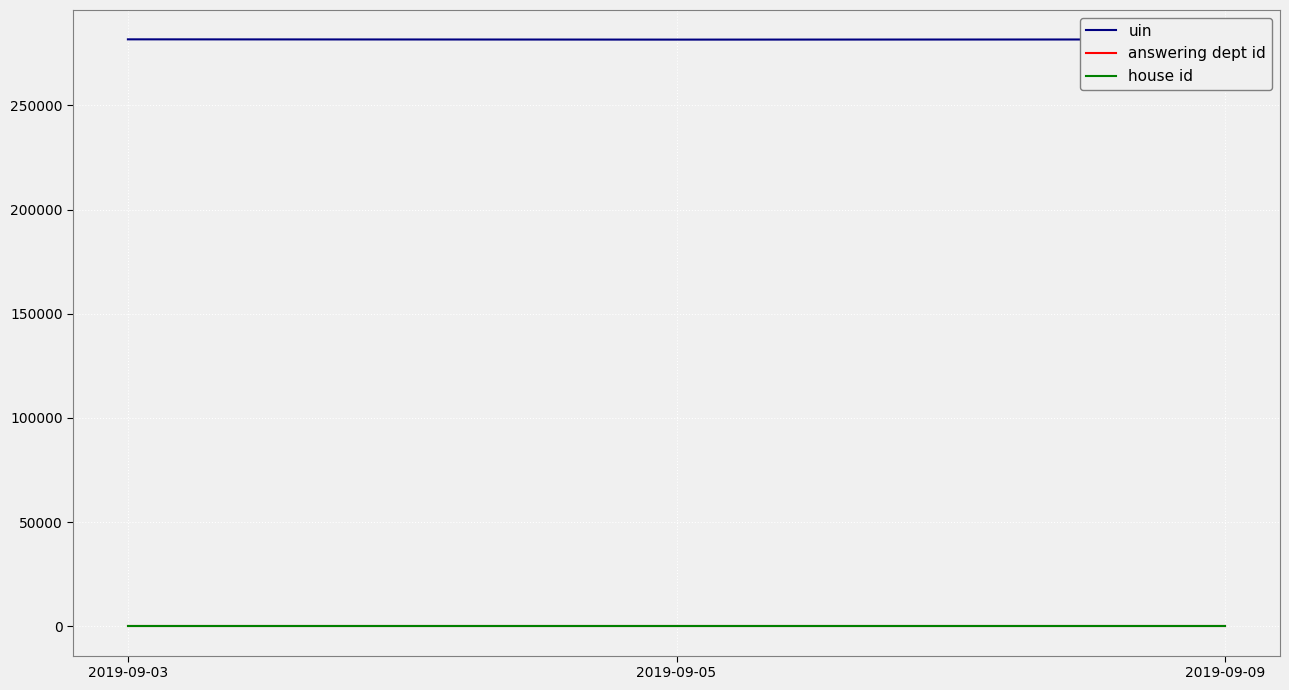

What is the difference between the maximum and minimum values in the uin series?

127